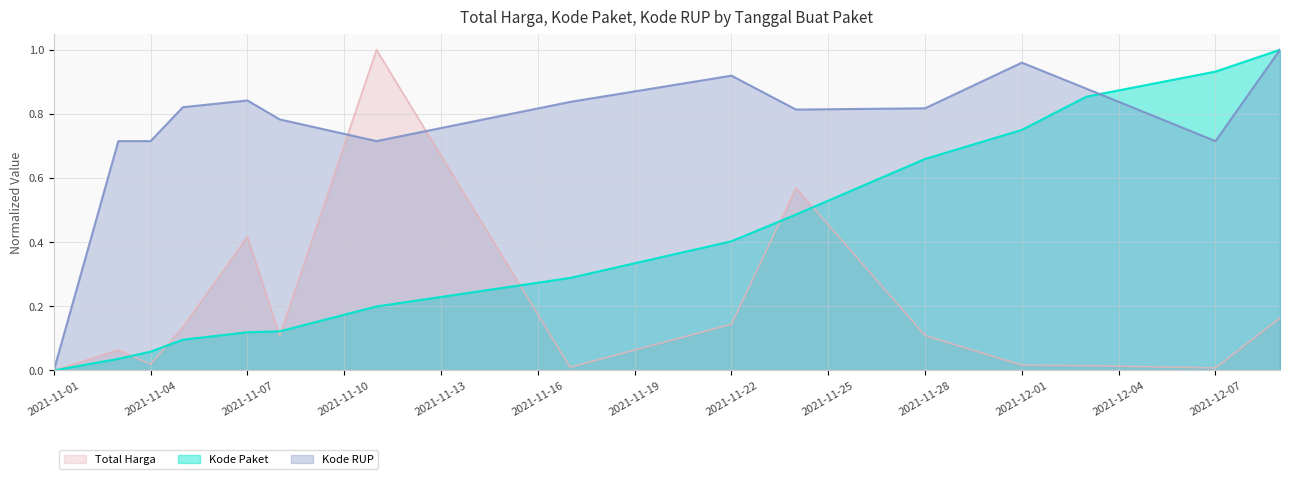

What is the approximate value of Kode Paket at 2021-11-28?

0.7